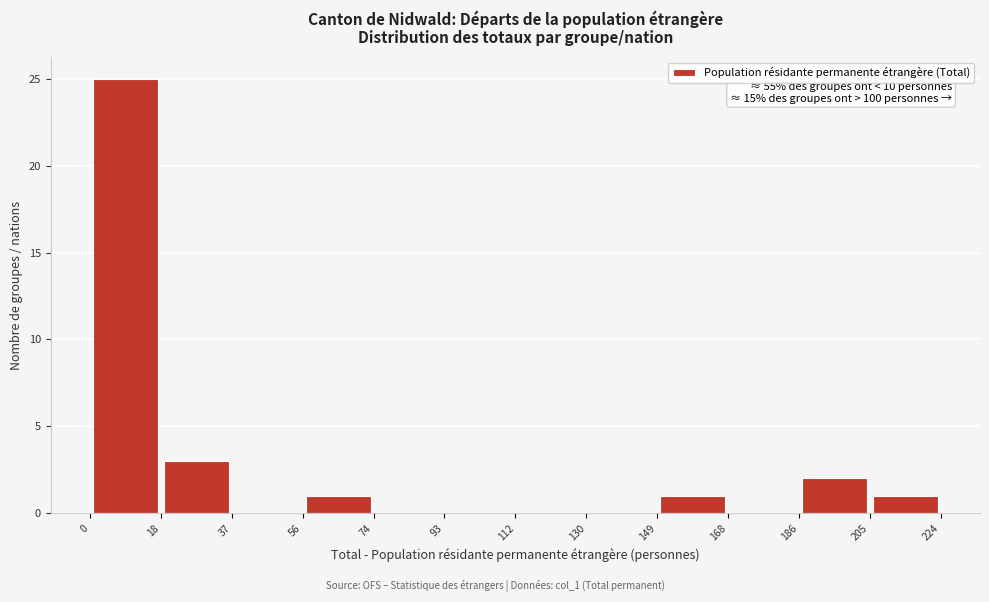

Over which range of the x-axis is the bar tallest?

0 to 18